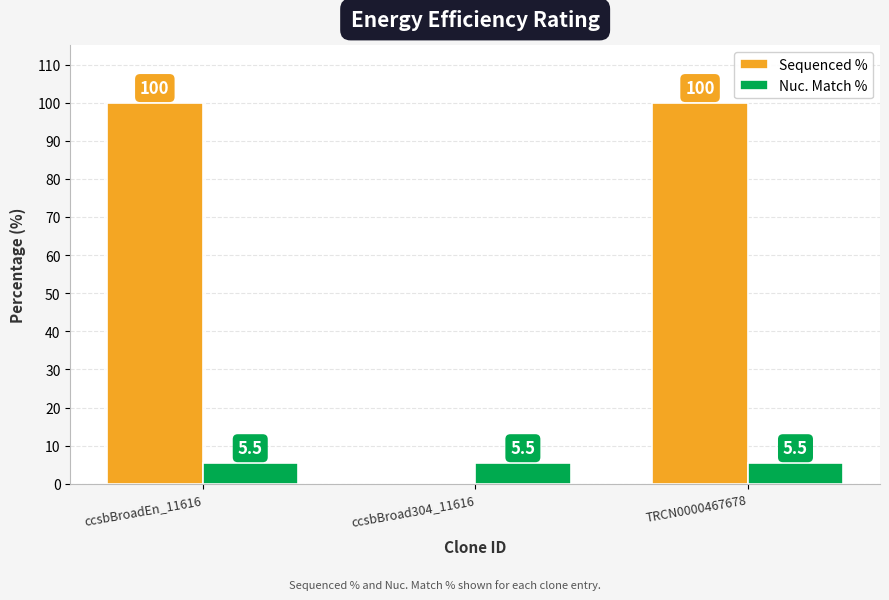

Reading left to right, list all the values displayed in this chart.

Sequenced %: ccsbBroadEn_11616=100.0	ccsbBroad304_11616=0.0	TRCN0000467678=100.0
Nuc. Match %: ccsbBroadEn_11616=5.5	ccsbBroad304_11616=5.5	TRCN0000467678=5.5